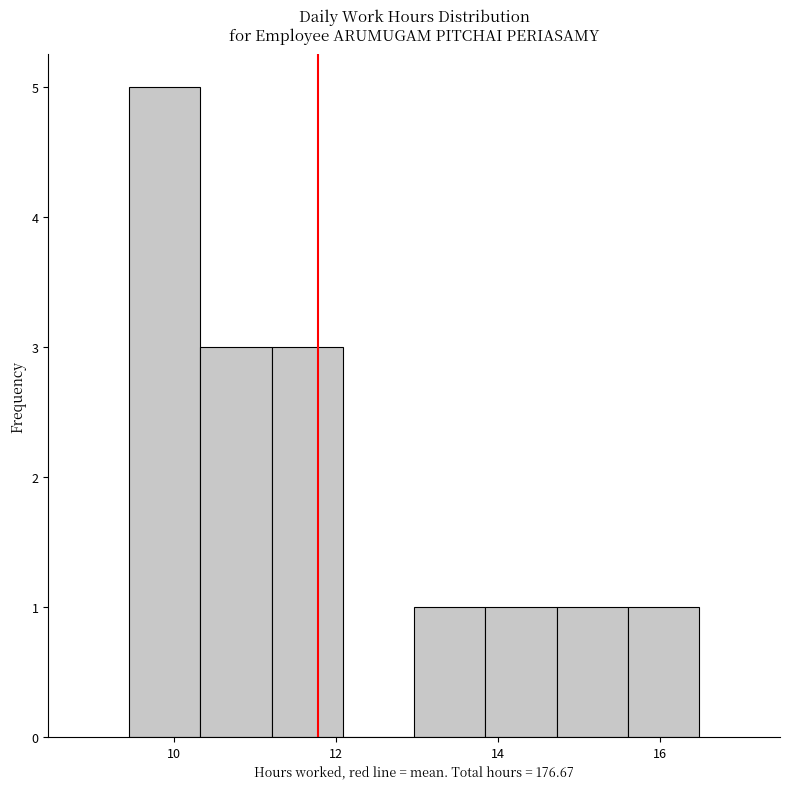

How tall is the bar that spans 15.6 to 16.4 on the x-axis? Neither the bar edges nor the heights are printed on the chart, so give them approximately, as read against the axes.

1